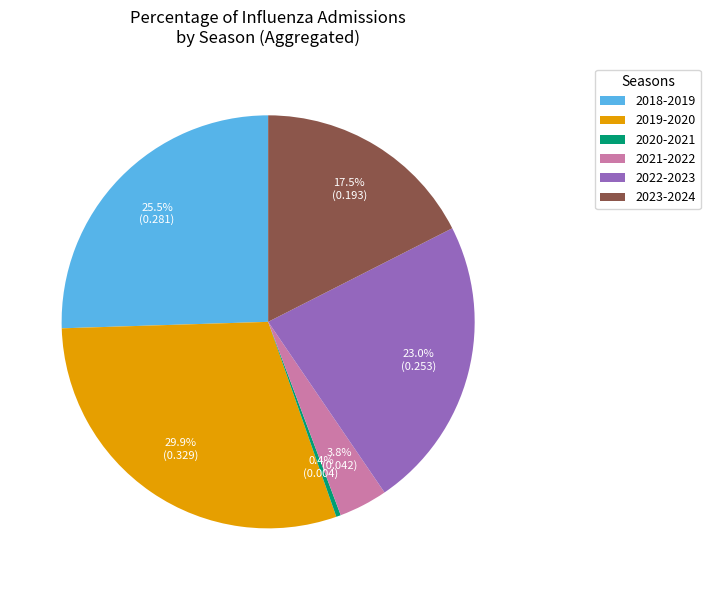

What portion of the pie excludes 2021-2022?

96.2%